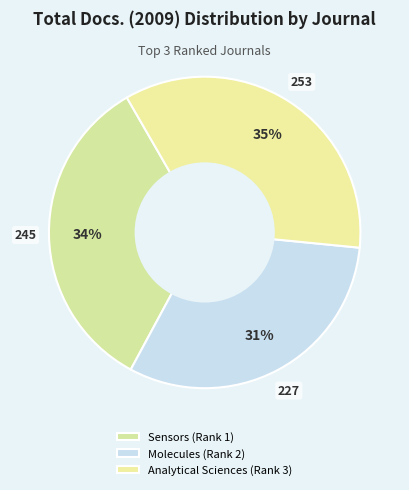

Which category has the smallest portion of the pie?

Molecules (Rank 2)